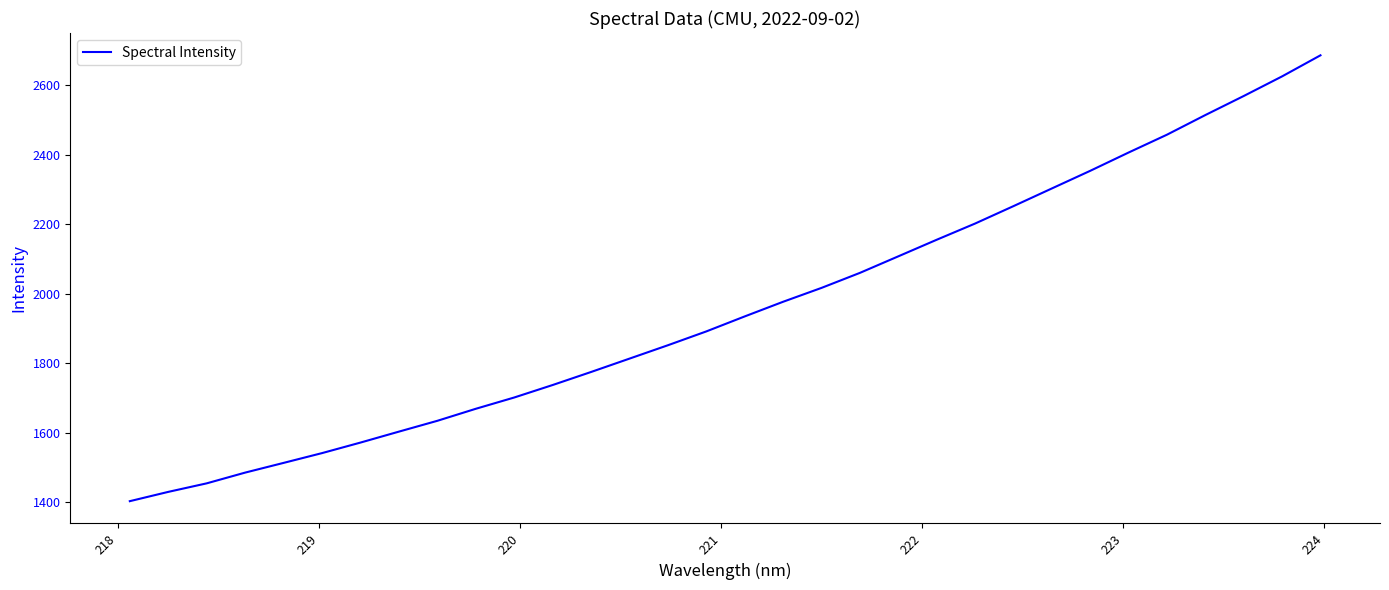

What is the smallest value displayed?

1403.0